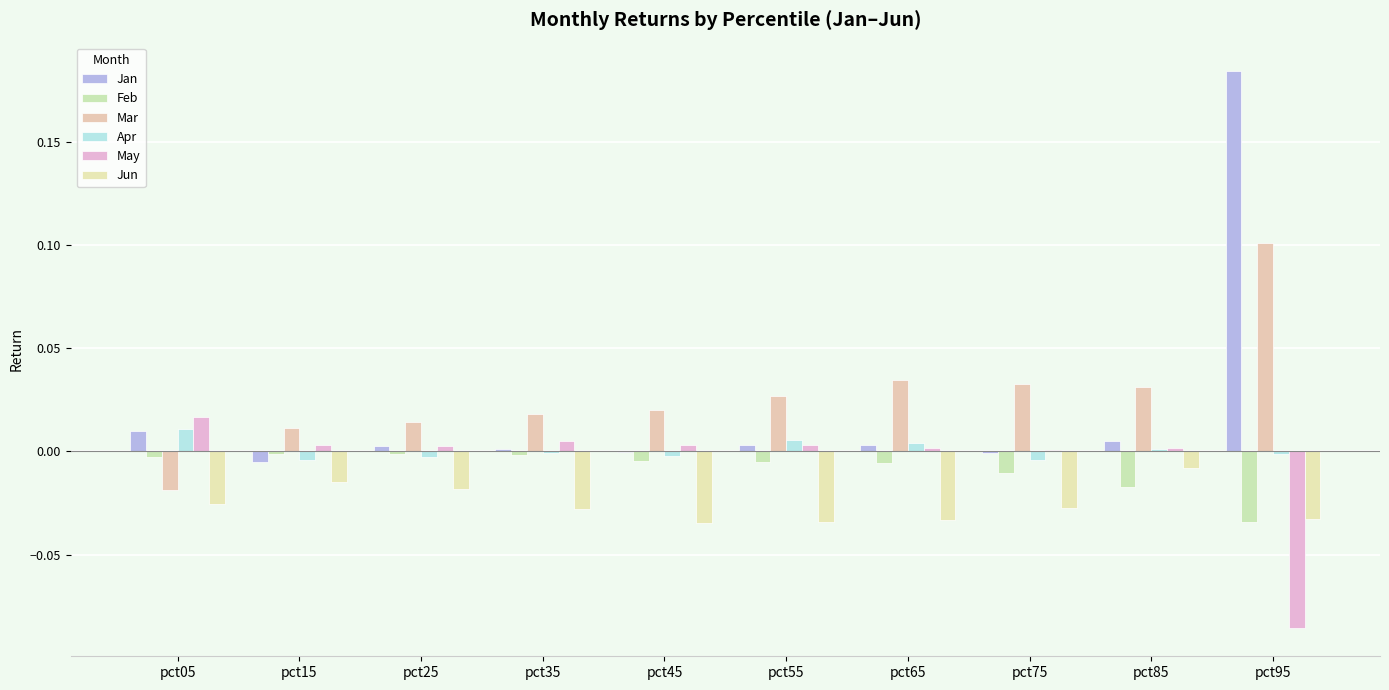

Count the number of data series in this chart.

6